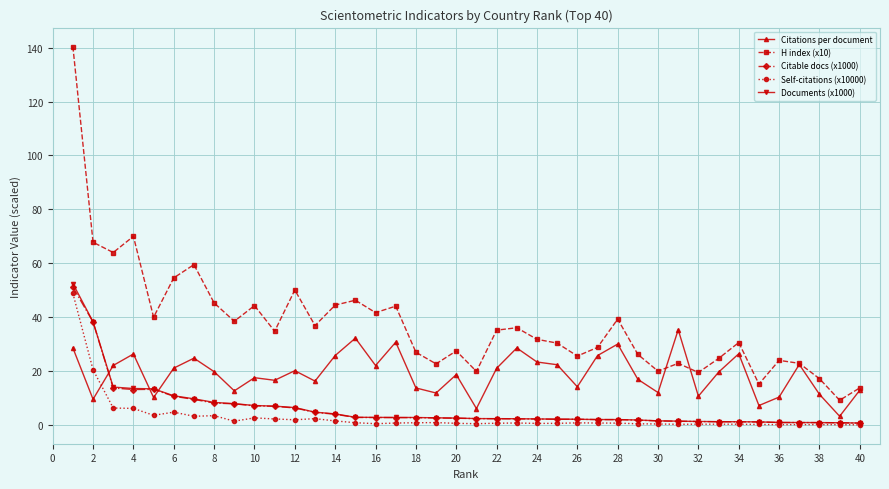

What is the difference between the maximum and minimum values in the Citations per document series?

32.1